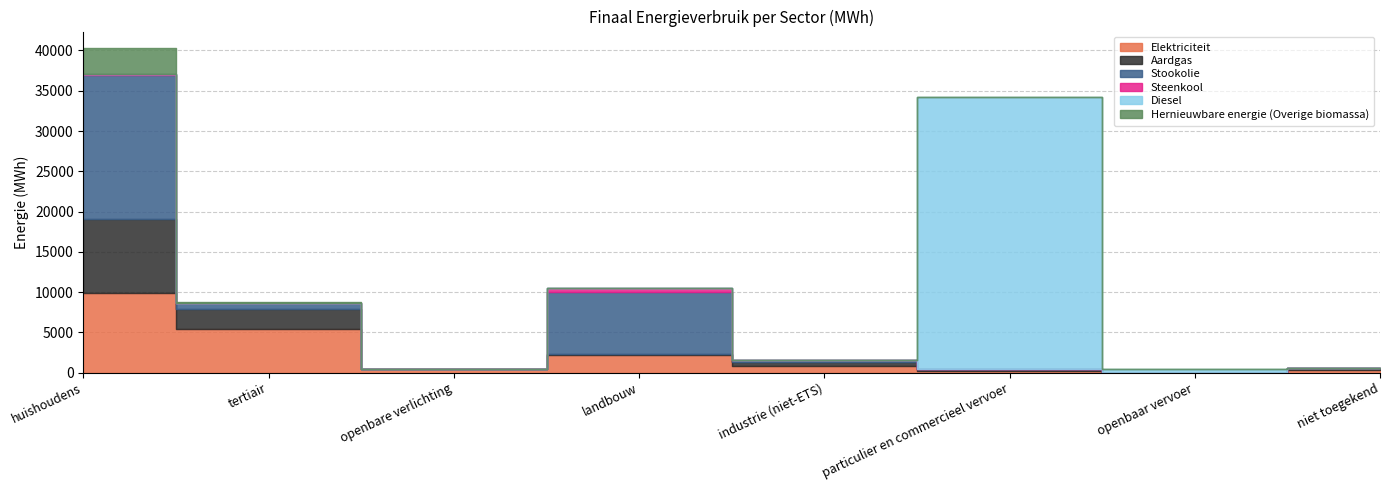

Where does the Elektriciteit series first go above 786?

huishoudens